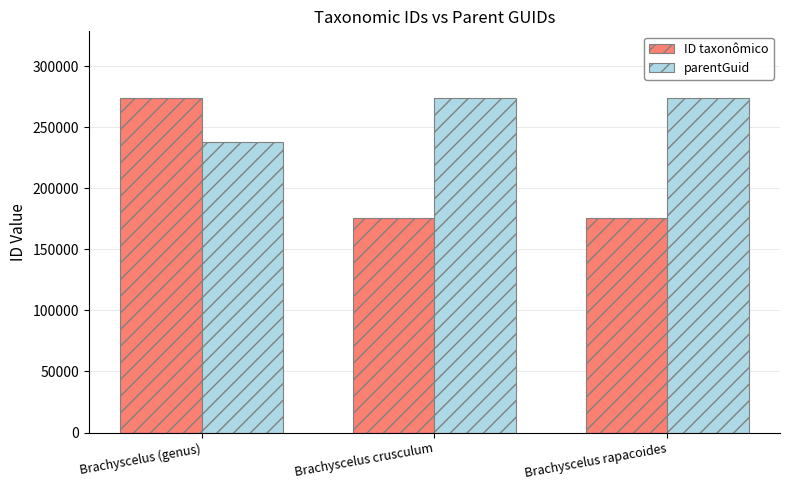

Is the value of parentGuid at Brachyscelus (genus) greater than the value of ID taxonômico at Brachyscelus rapacoides?

Yes